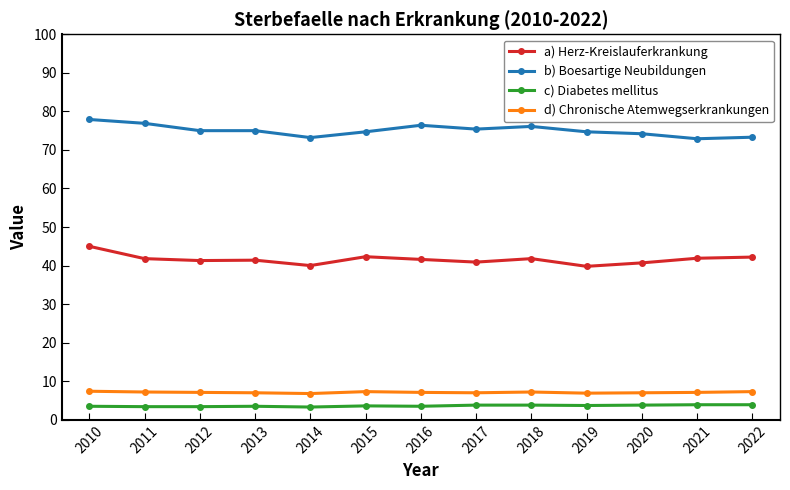

What is the sum of all b) Boesartige Neubildungen values?

975.7